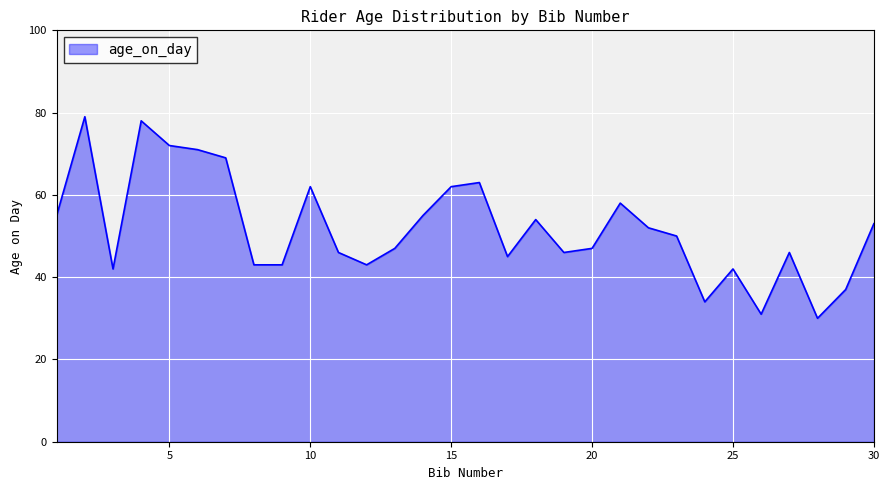

What is the difference between the maximum and minimum values?

49